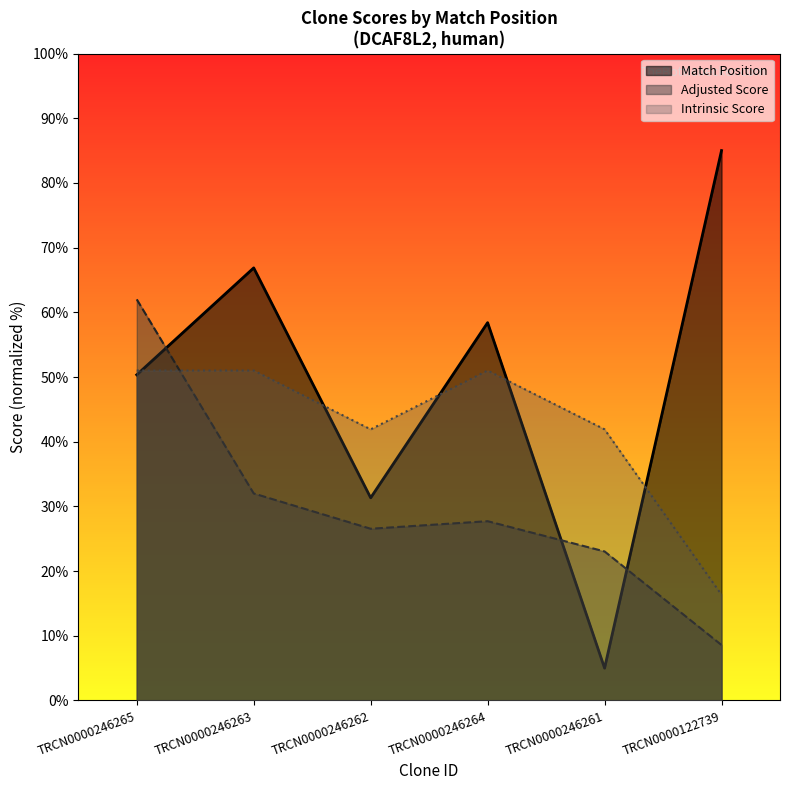

Rank the categories by Adjusted Score value from lowest to highest.

TRCN0000122739, TRCN0000246261, TRCN0000246262, TRCN0000246264, TRCN0000246263, TRCN0000246265